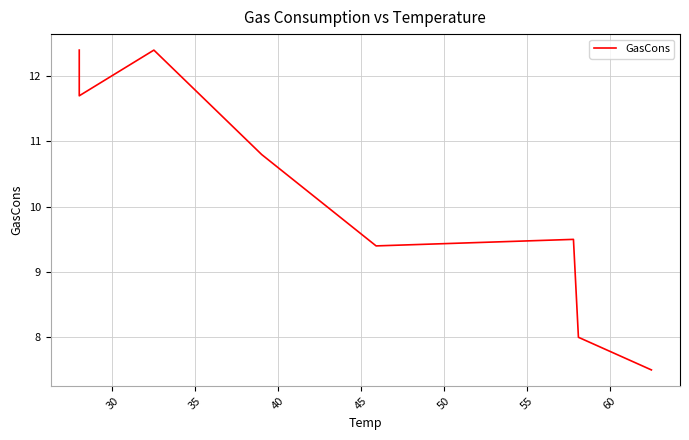

What is the value of the 3rd point from the left?

12.4